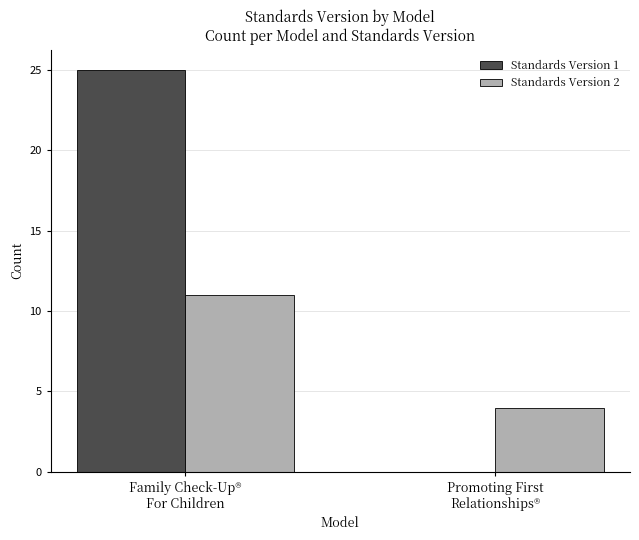

Reading left to right, extract all data points from this chart.

Standards Version 1: Family Check-Up®
For Children=25	Promoting First
Relationships®=0
Standards Version 2: Family Check-Up®
For Children=11	Promoting First
Relationships®=4